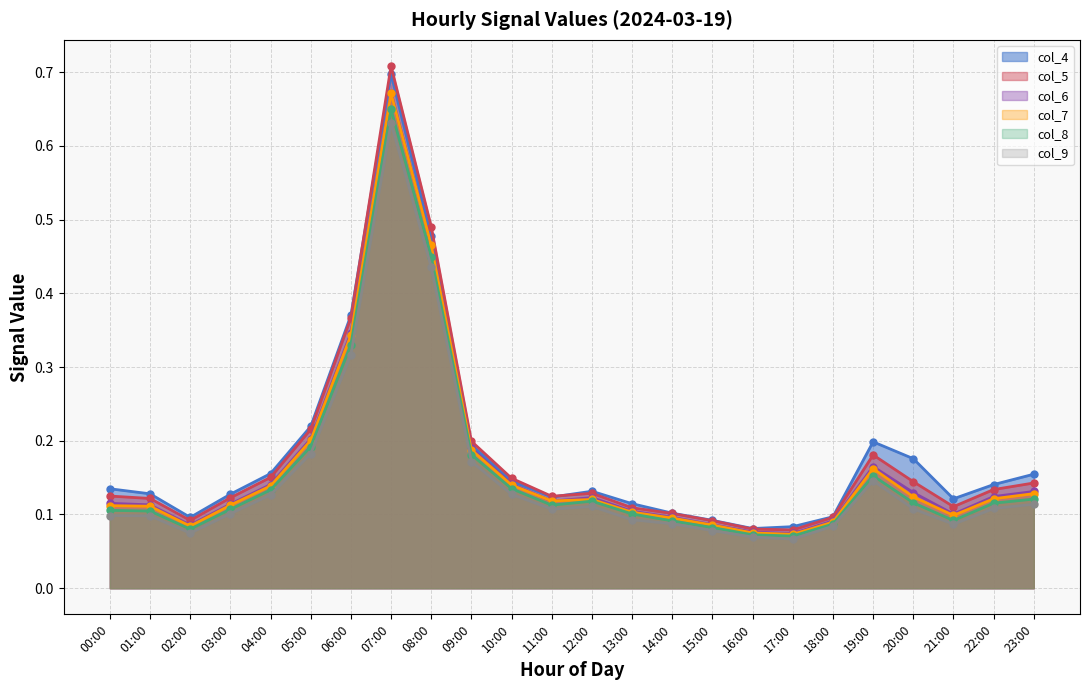

What is the difference between the second highest and second lowest values in the col_4 (line) series?

0.4